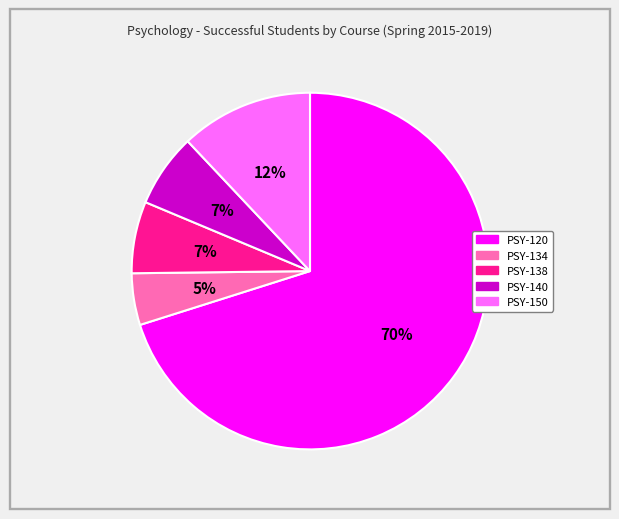

What is the largest slice in the pie chart?

PSY-120